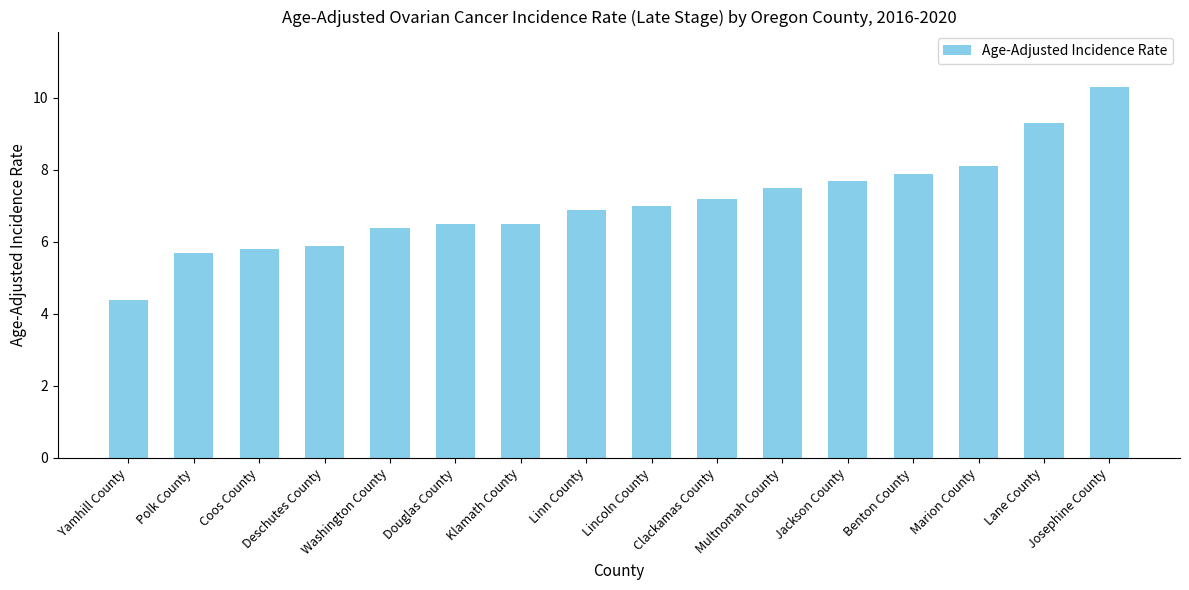

What is the label of the 1st bar from the right?

Josephine County